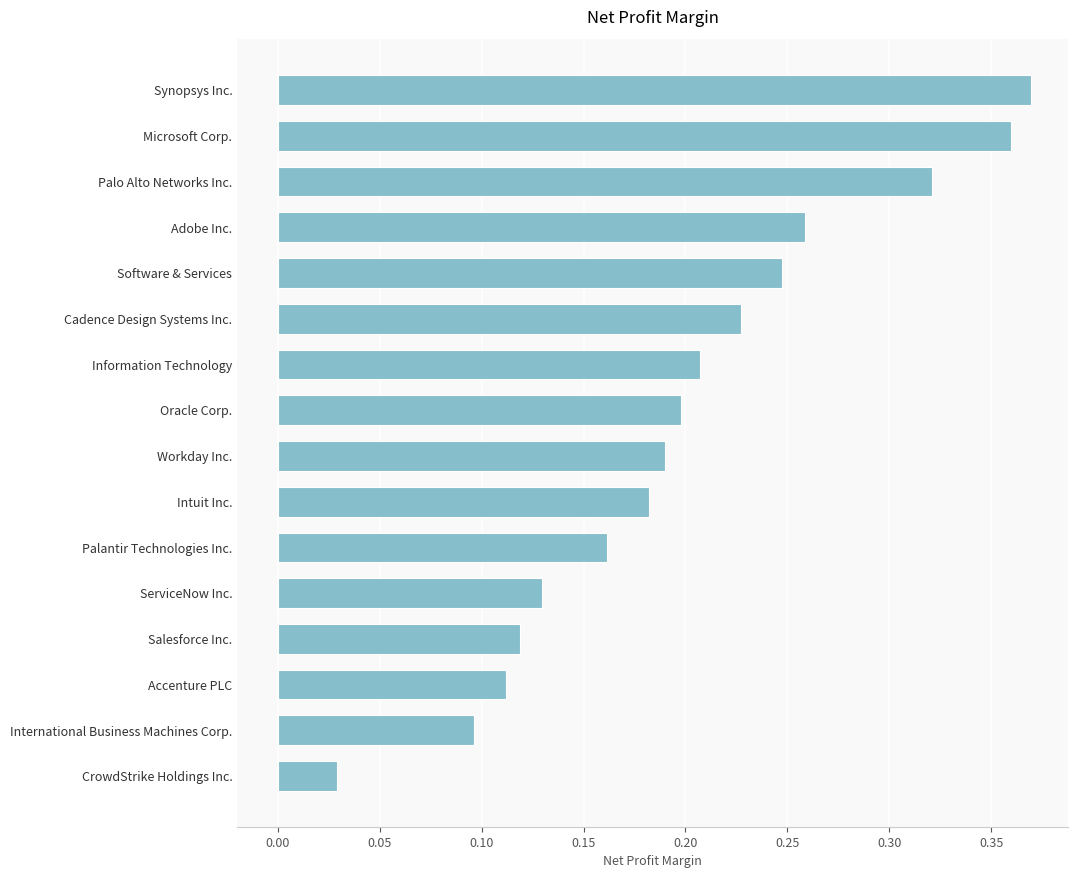

At which label is the value closest to 0?

CrowdStrike Holdings Inc.